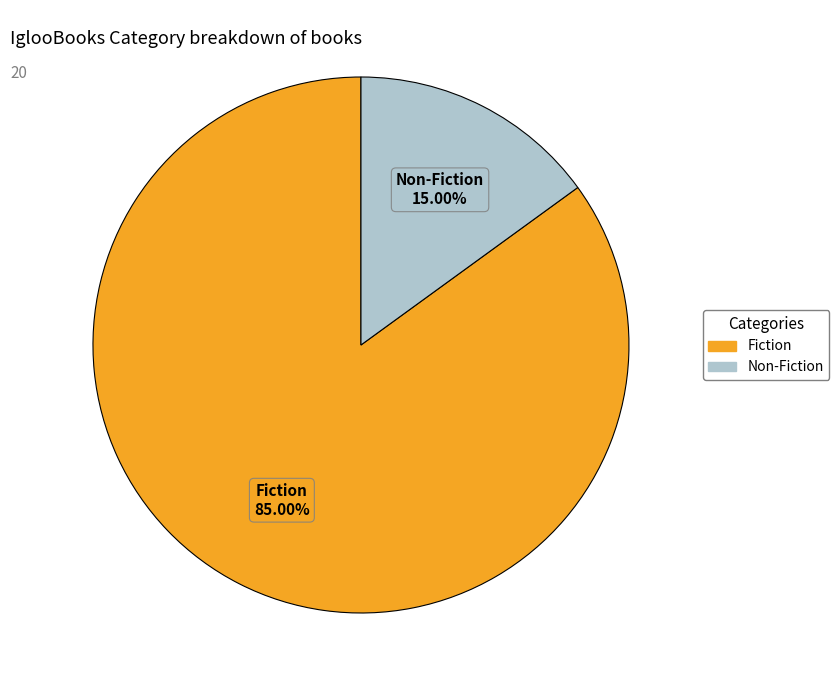

Approximately how many times larger is the value at Fiction compared to Non-Fiction?

5.7